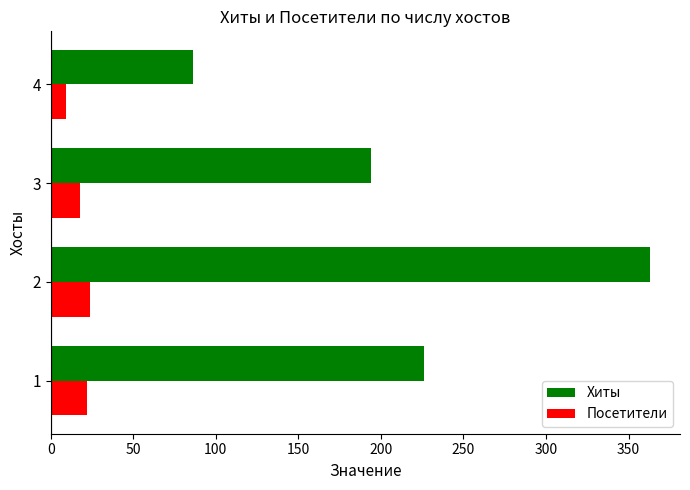

Is the value of Хиты at 4 greater than the value of Посетители at 1?

Yes